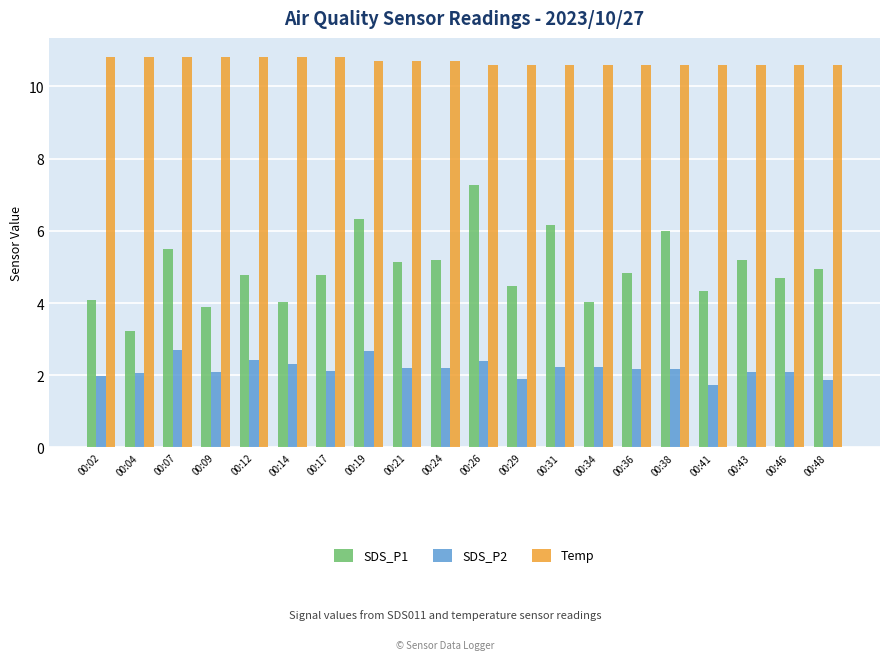

Which series has the largest total across all categories?

Temp